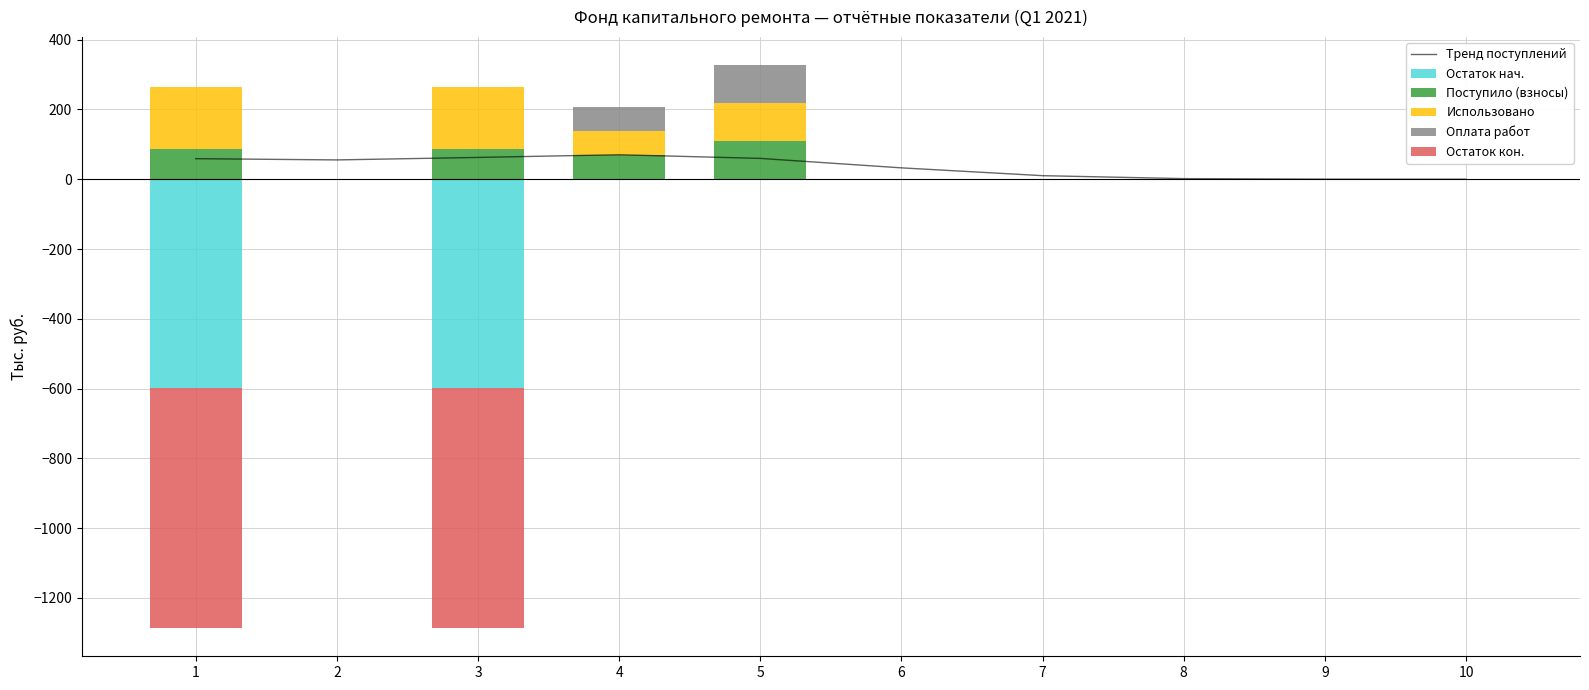

At how many categories does at least one series exceed 134?

2